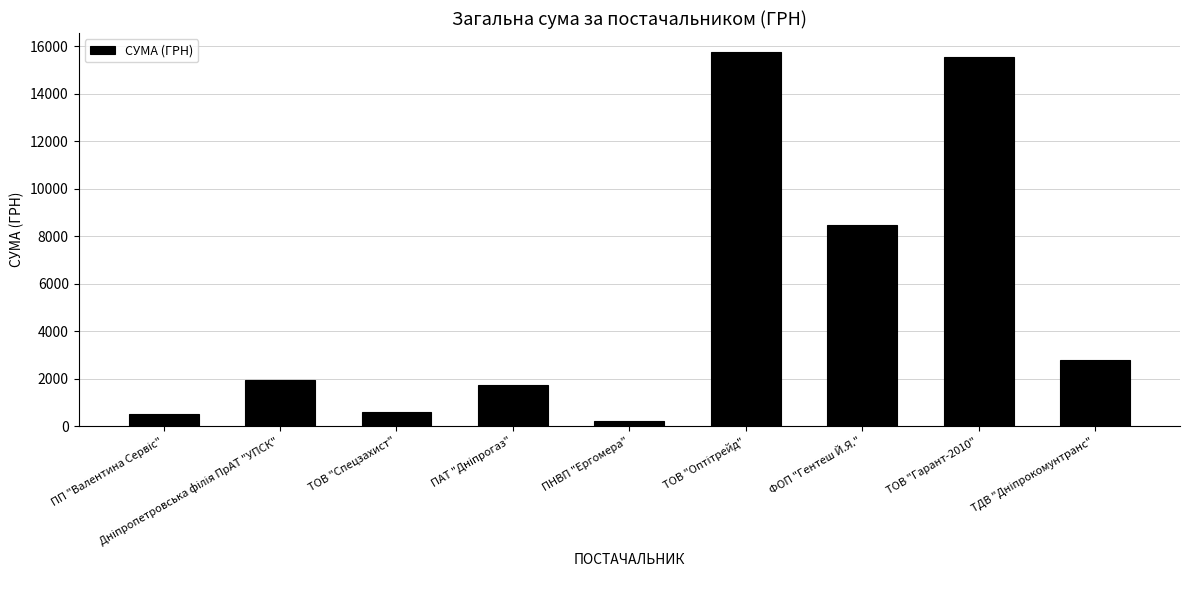

Read the value at ТОВ "Спецзахист".

600.0